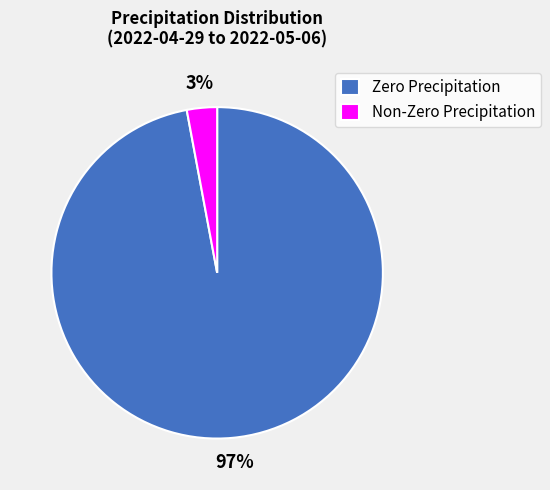

How many segments does this pie chart have?

2